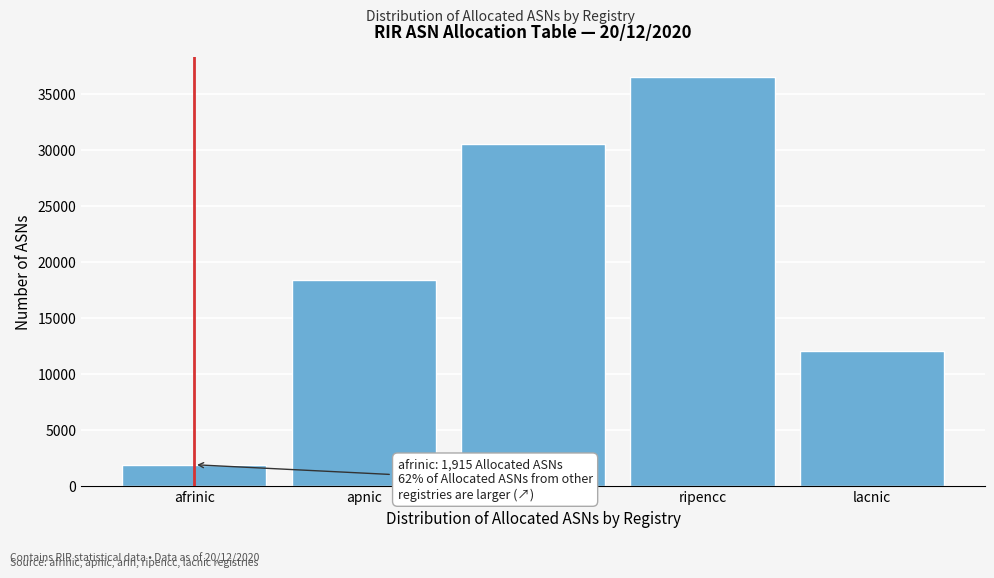

Reading left to right, transcribe all the data shown in this chart.

1915	18385	30555	36487	12024